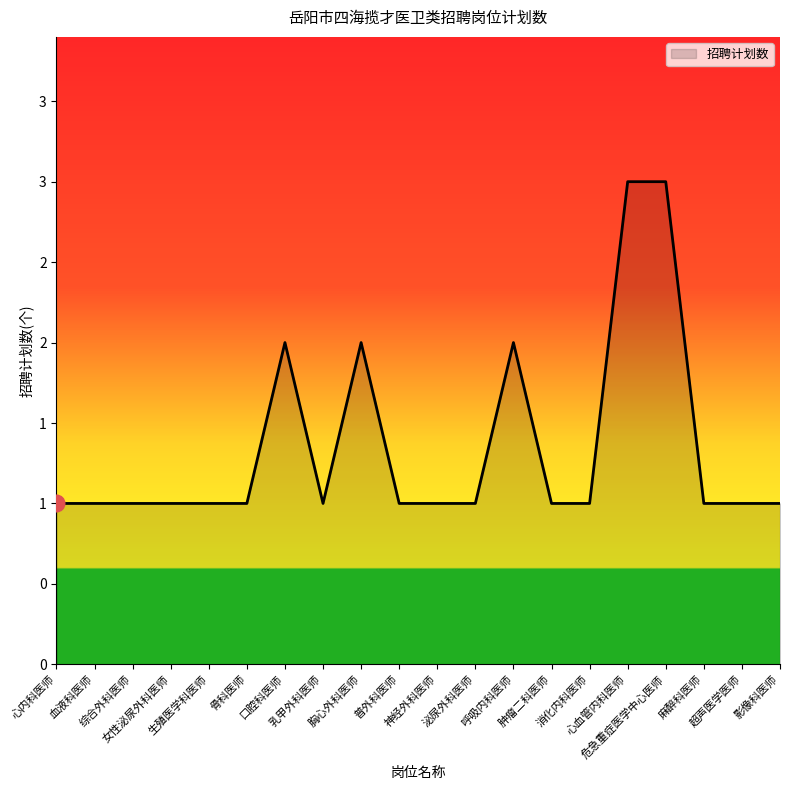

What is the greatest value displayed?

3